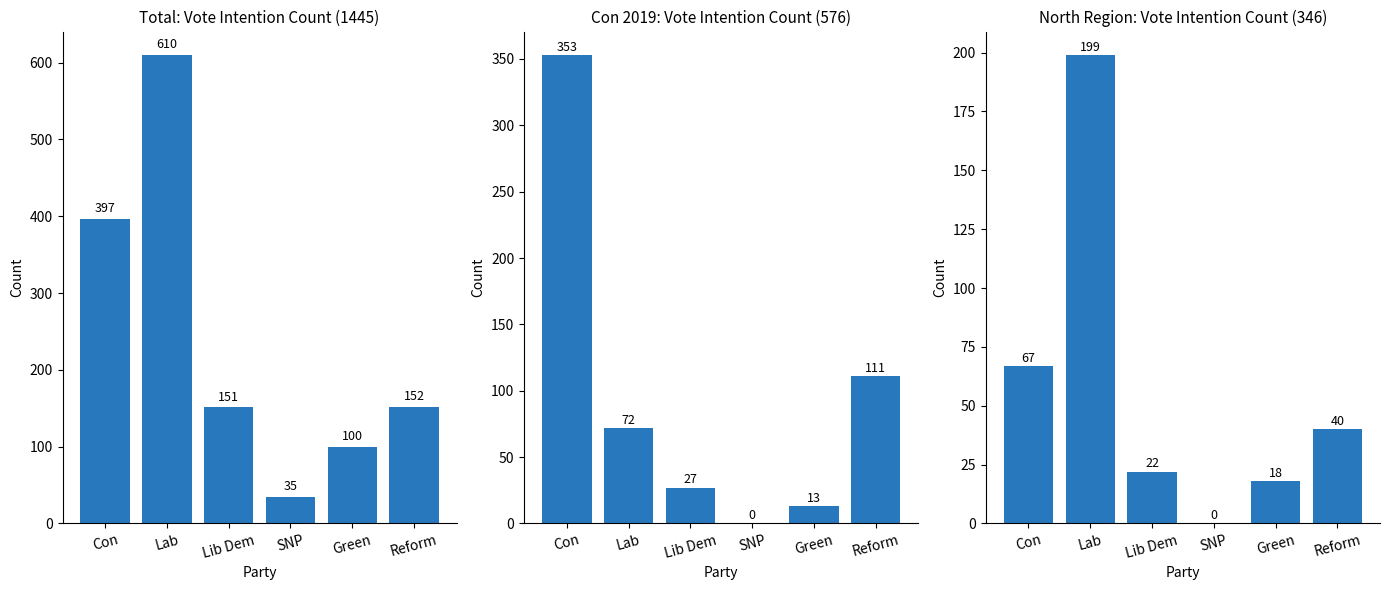

What is the spread (max minus min) of values at Reform?

112